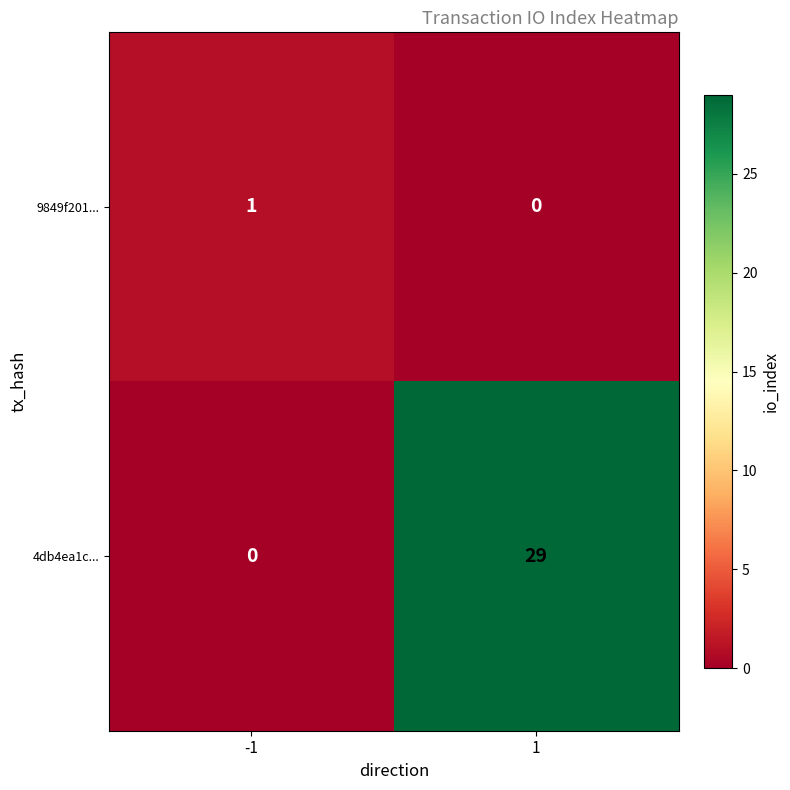

What is the total value across all series at -1?

1